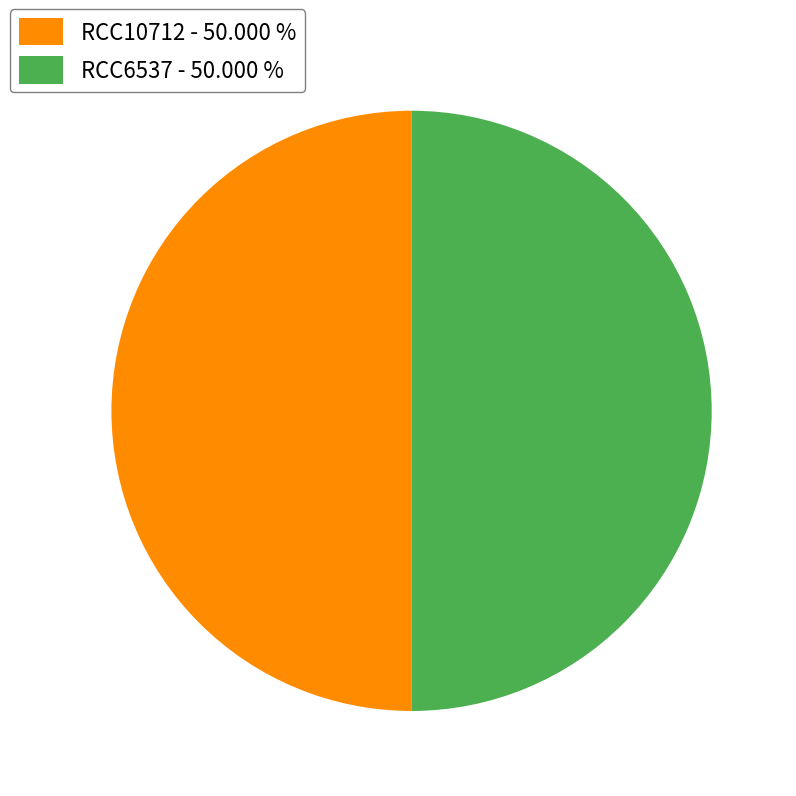

Approximately how many times larger is the value at RCC6537 - 50.000 % compared to RCC10712 - 50.000 %?

1.0